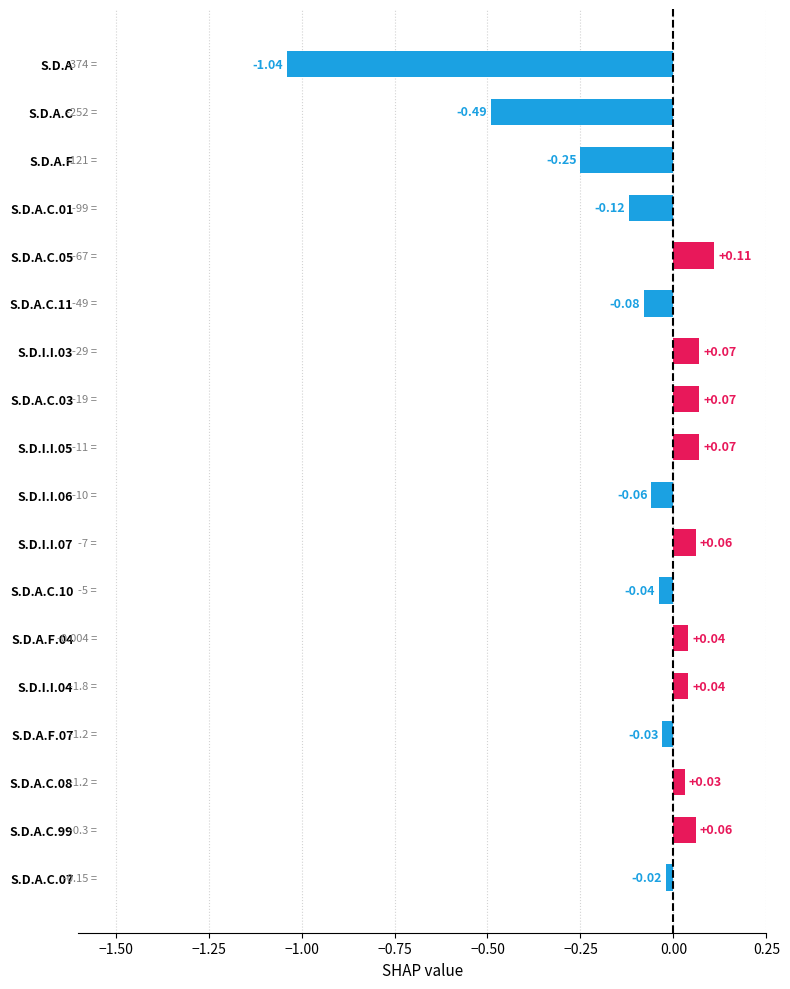

What is the change in value from S.D.A.C.05 to S.D.A.F?

-0.4